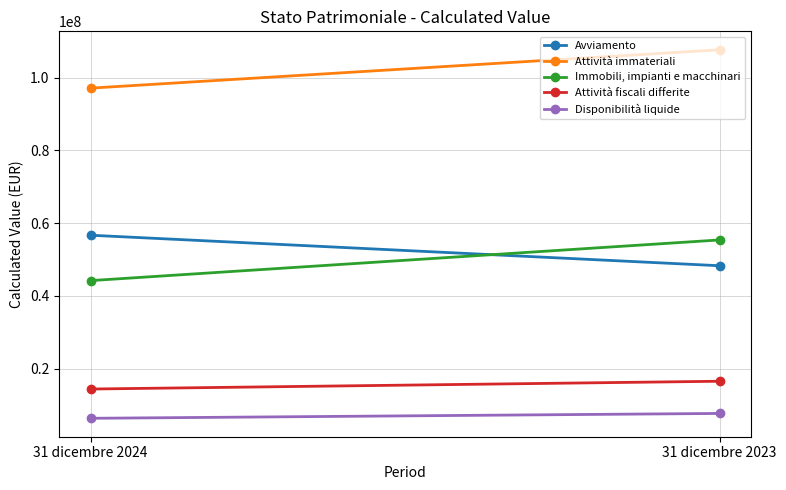

What is the difference between the Attività fiscali differite values at 31 dicembre 2024 and 31 dicembre 2023?

2141000